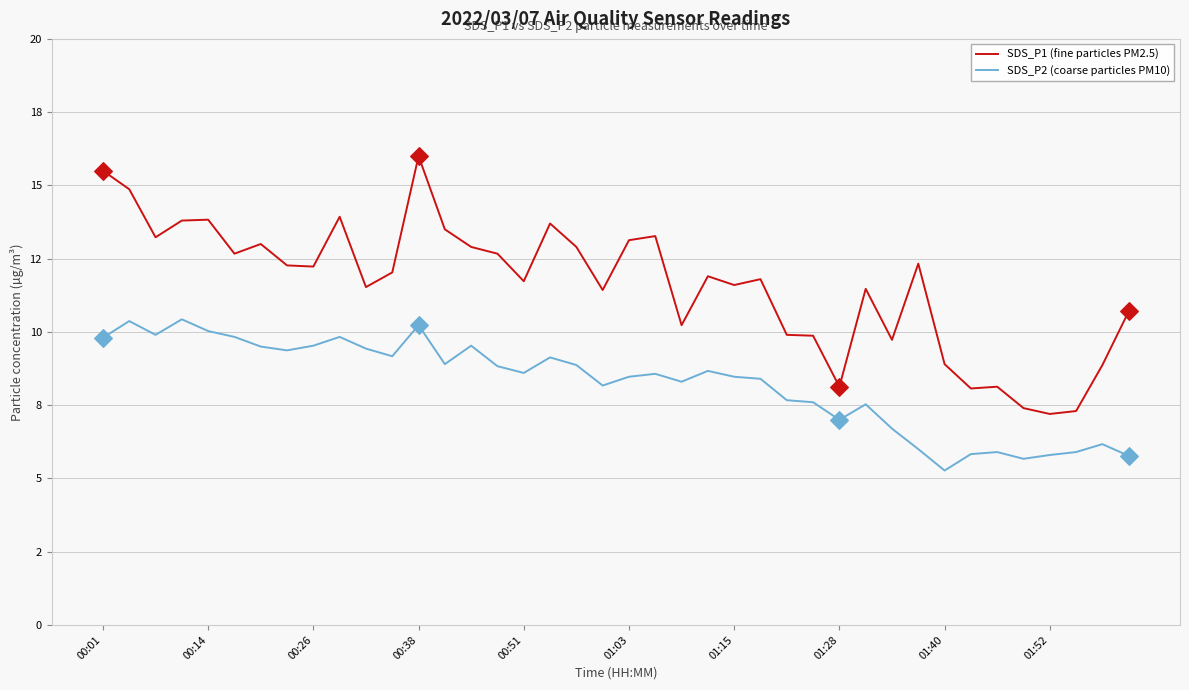

Does the chart have visible grid lines?

Yes